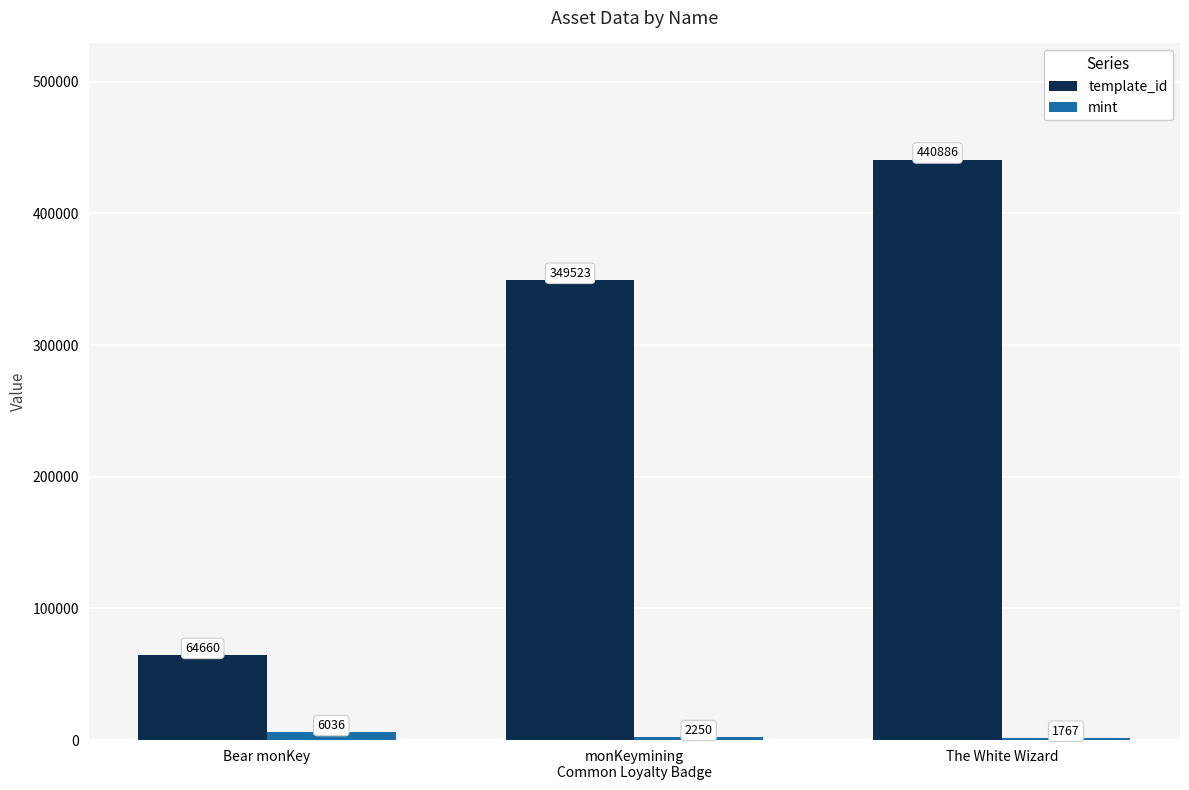

How many distinct data groups are displayed?

2